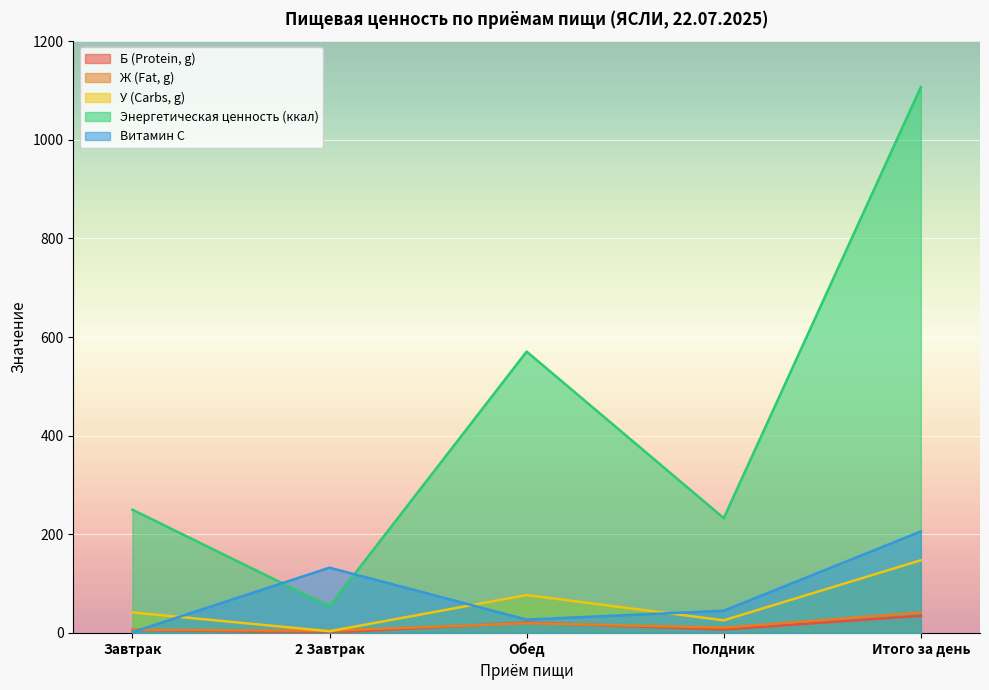

Which series changed the most between Завтрак and Обед?

Энергетическая ценность (ккал)